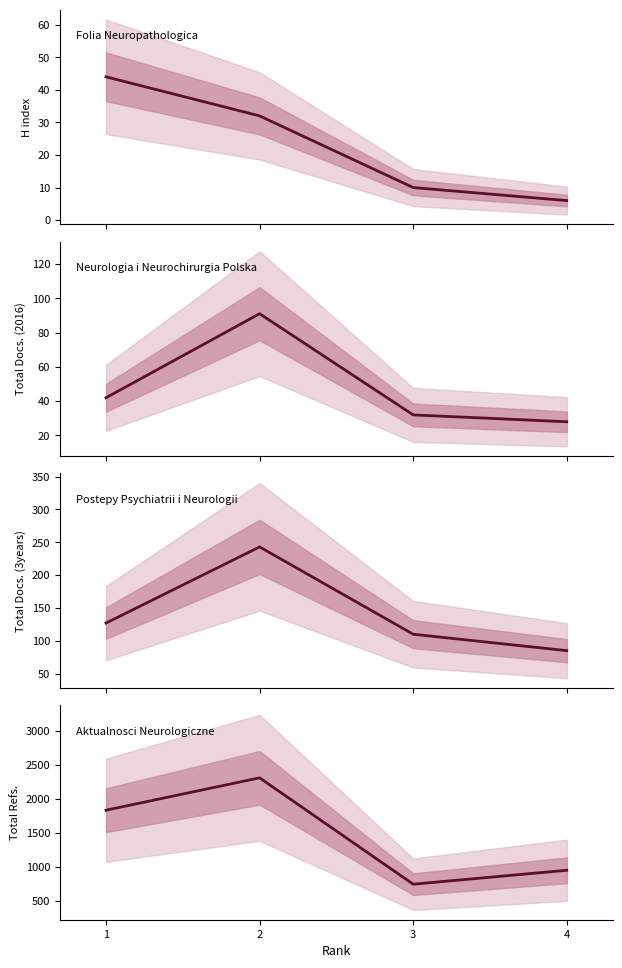

True or false: H index has more than 0 points higher than both neighbors.

False